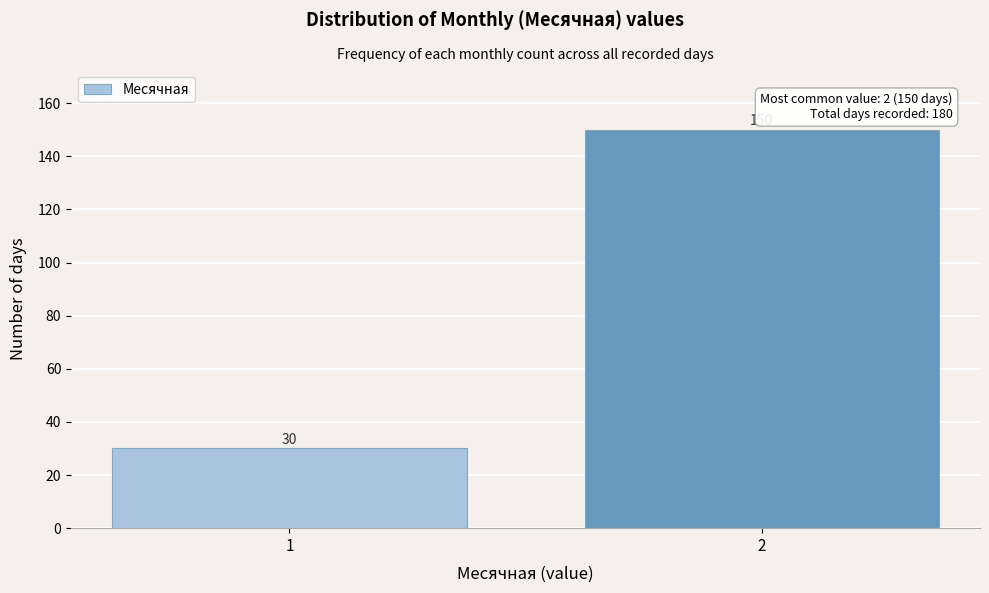

Reading left to right, what are all the values shown in this chart?

30	150